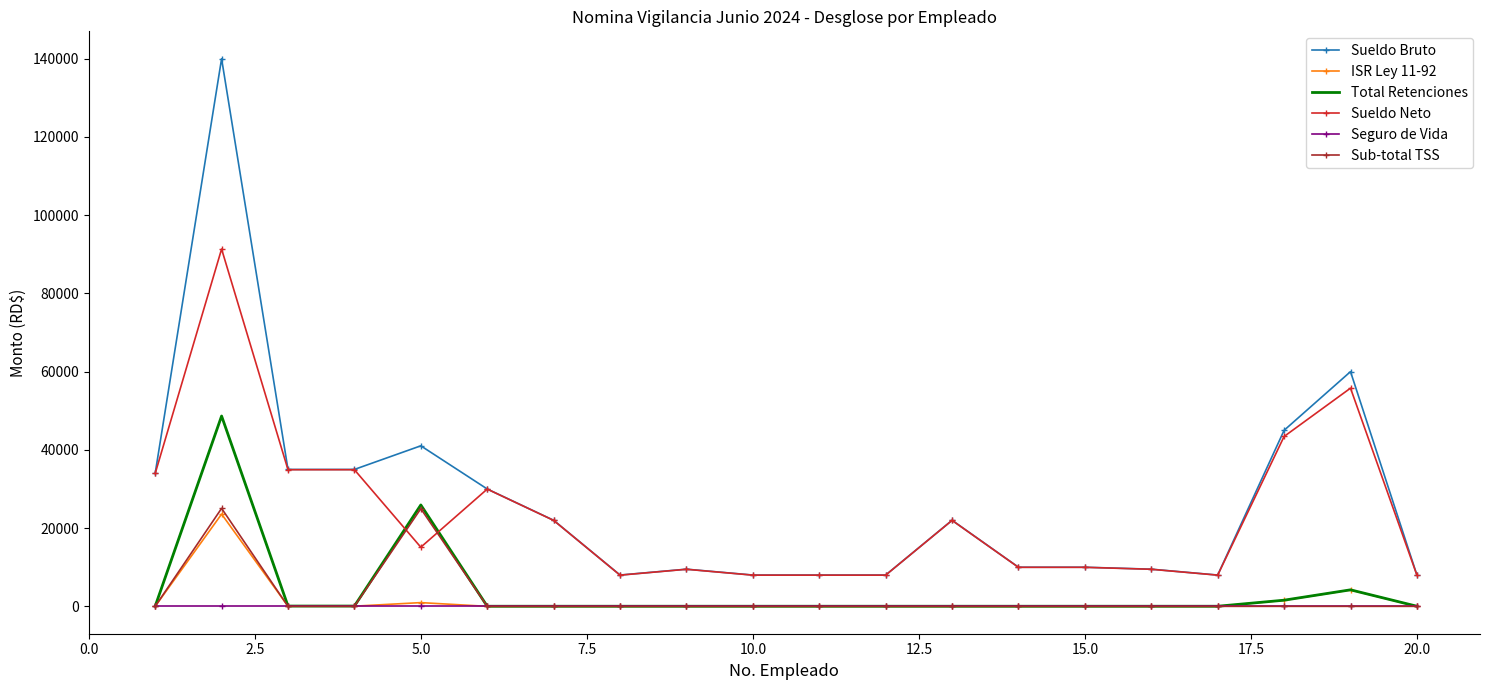

True or false: Total Retenciones and Sueldo Bruto intersect in this chart.

False